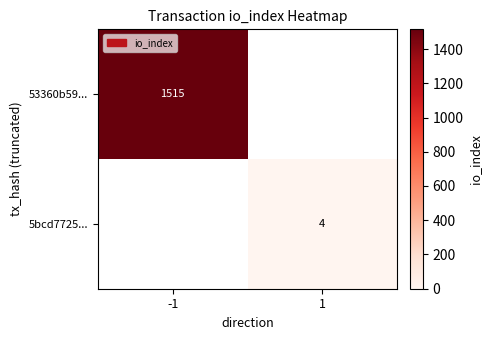

The 53360b59... series shows 2336 at -1. True or false?

False